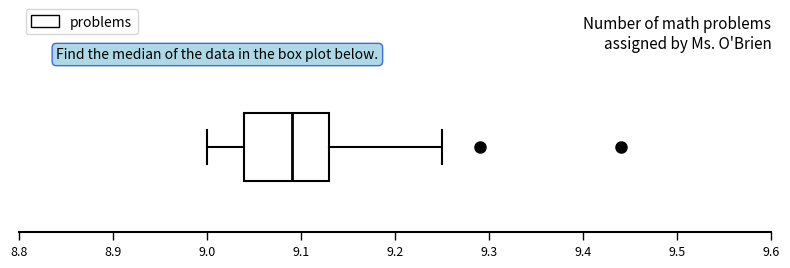

Read this box plot against the x-axis: the position of the median line, the range covered by the box, and the ends of both whiskers. The values are not printed on the chart, so give them approximately, as read against the axis.

median 9.09, box 9.04 to 9.13, whiskers 9.00 to 9.25